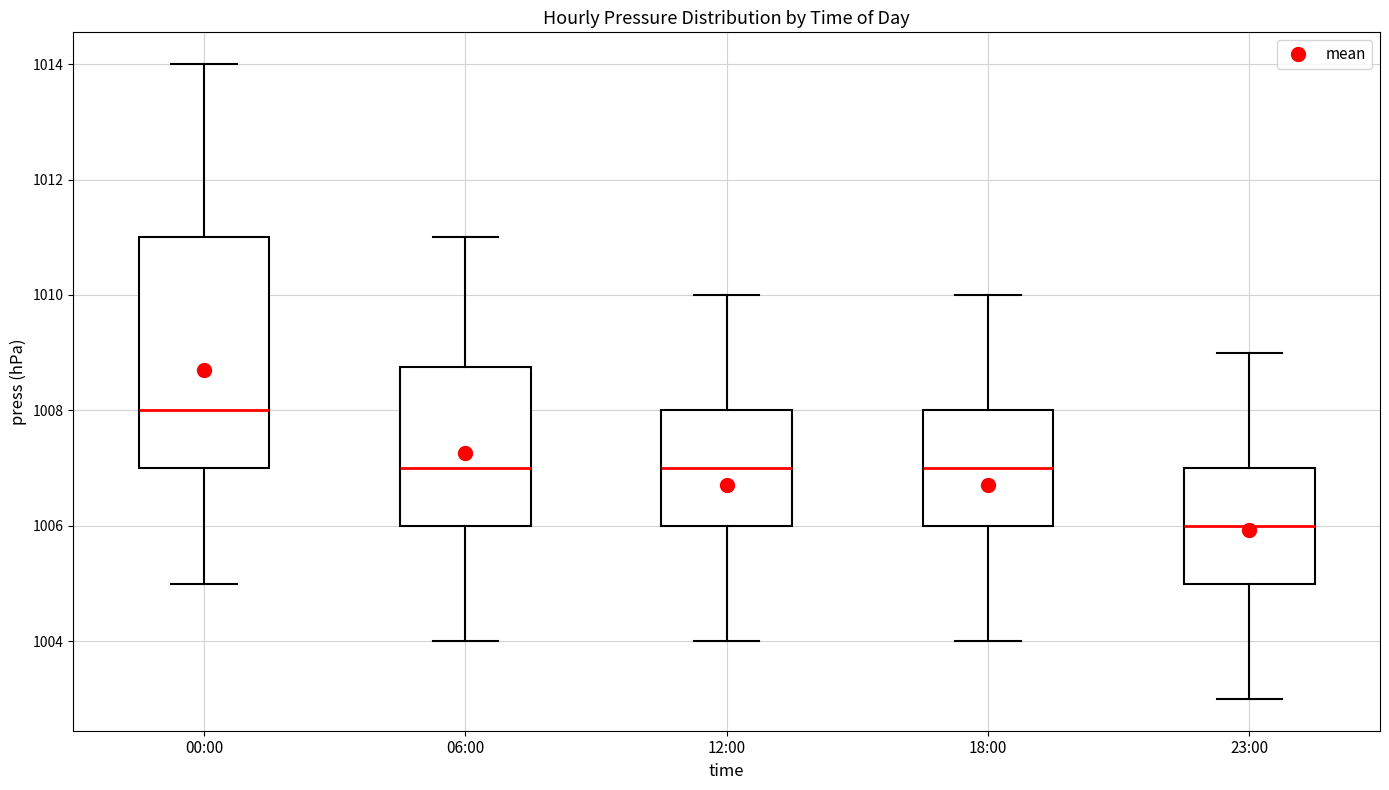

Where is the upper edge of the box for 18:00 on the y-axis? The values are not printed on the chart, so give them approximately, as read against the axis.

1008.0